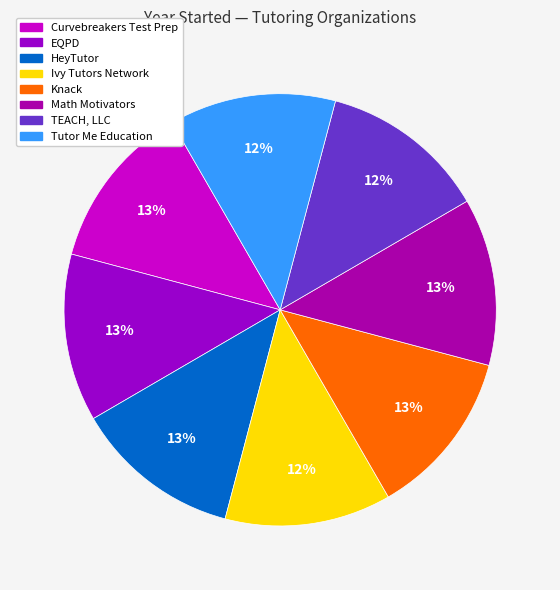

To the nearest percent, what portion does EQPD represent?

13%